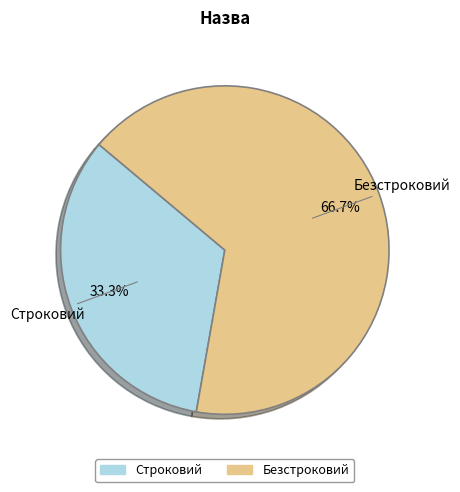

To the nearest percent, what is the average slice percentage?

50%